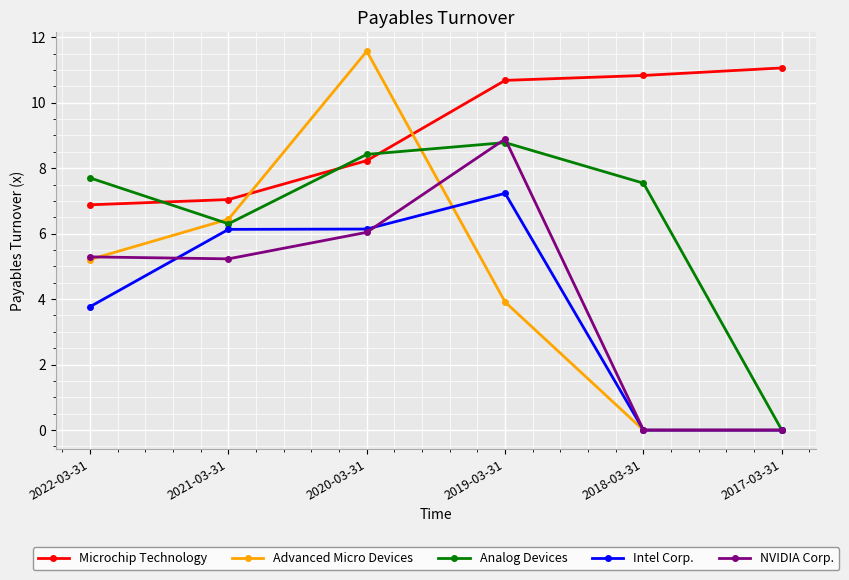

At how many categories does at least one series exceed 0?

6